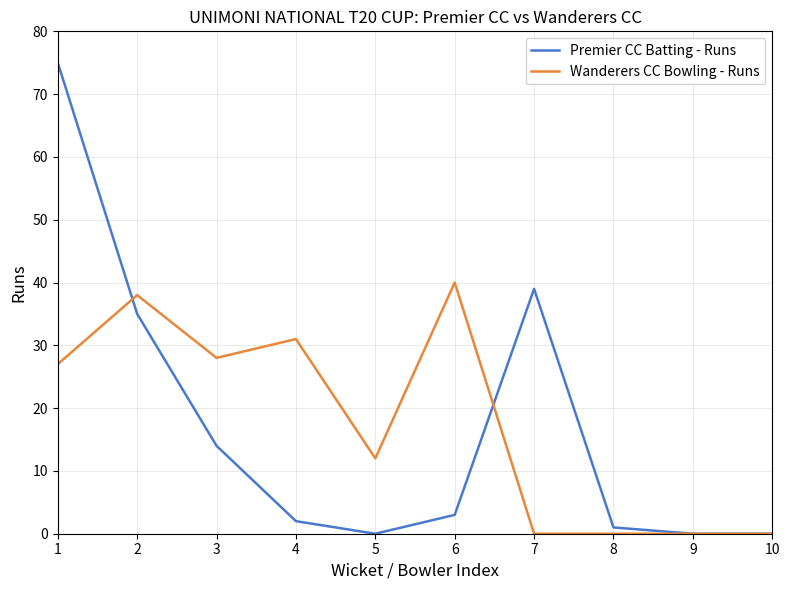

Rank the series by their maximum value, from highest to lowest.

Premier CC Batting - Runs, Wanderers CC Bowling - Runs